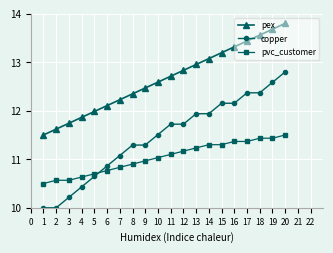

Is it true that pvc_customer equals 11.3 at 14?

True